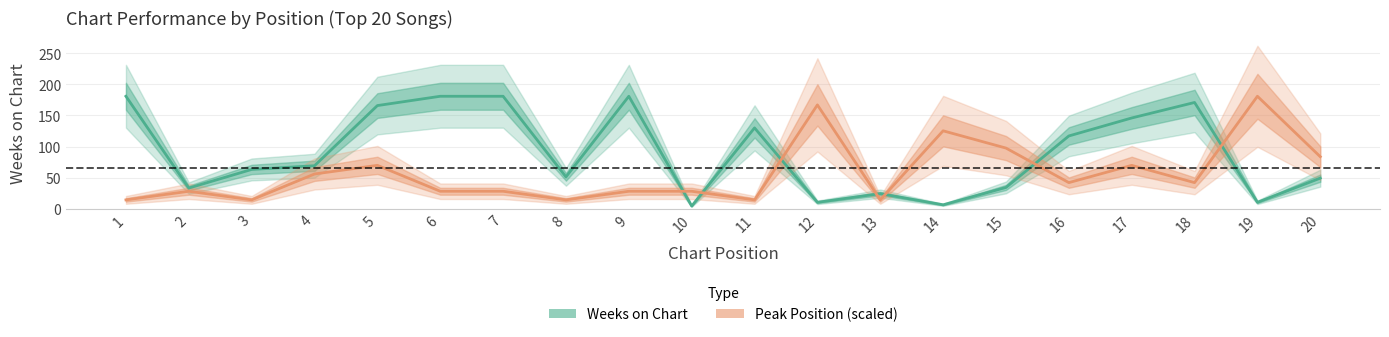

Rank the series by their maximum value, from highest to lowest.

Weeks on Chart, Peak Position